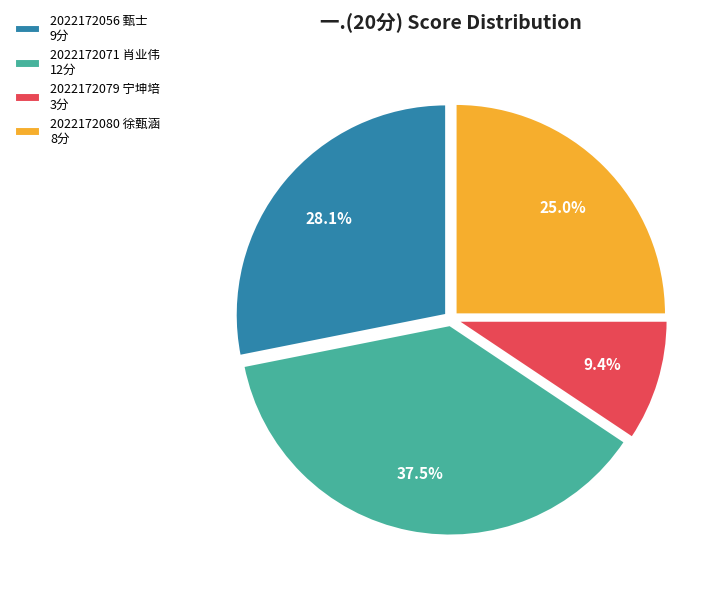

Approximately how many times larger is the value at 2022172080 徐甄涵 8分 compared to 2022172079 宁坤培 3分?

2.7